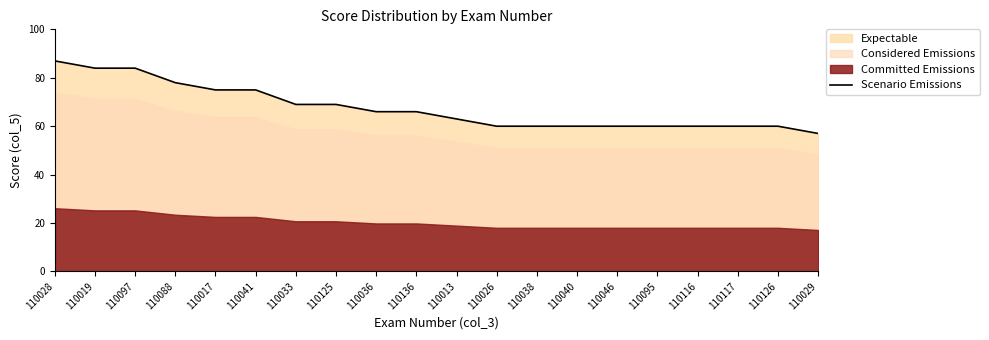

Rank the categories by value from highest to lowest.

110028, 110019, 110097, 110088, 110017, 110041, 110033, 110125, 110036, 110136, 110013, 110026, 110038, 110040, 110046, 110095, 110116, 110117, 110126, 110029